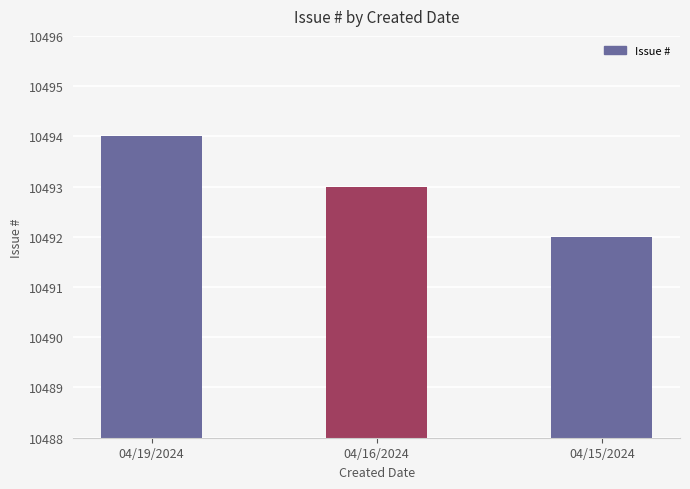

Reading right to left, extract all data points from this chart.

04/15/2024=10492	04/16/2024=10493	04/19/2024=10494